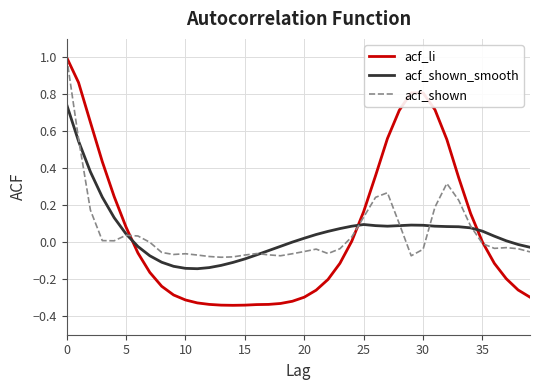

Does the chart display data point markers on the line(s)?

No